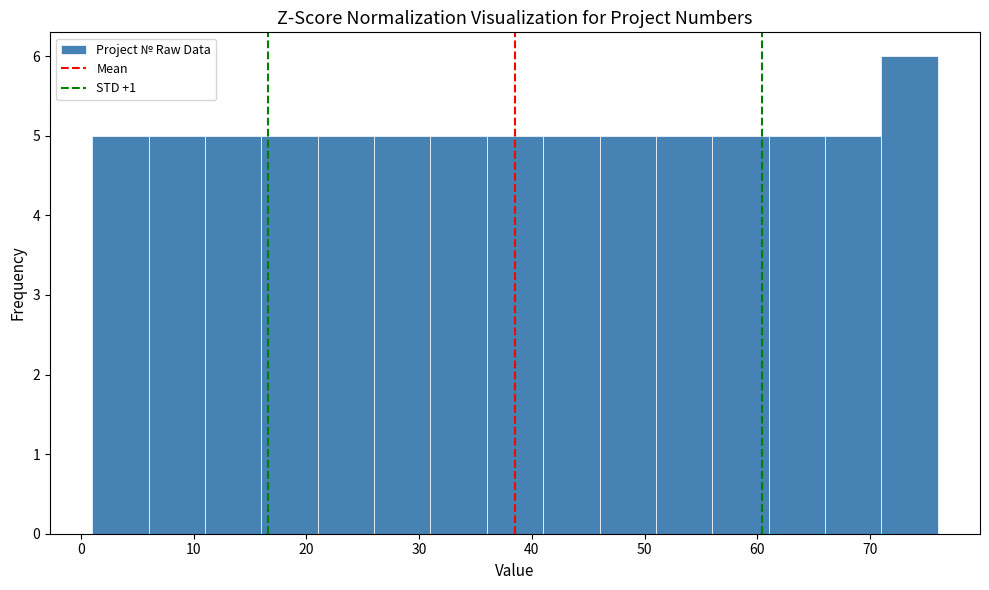

Over which range of the x-axis is the bar tallest?

71 to 76